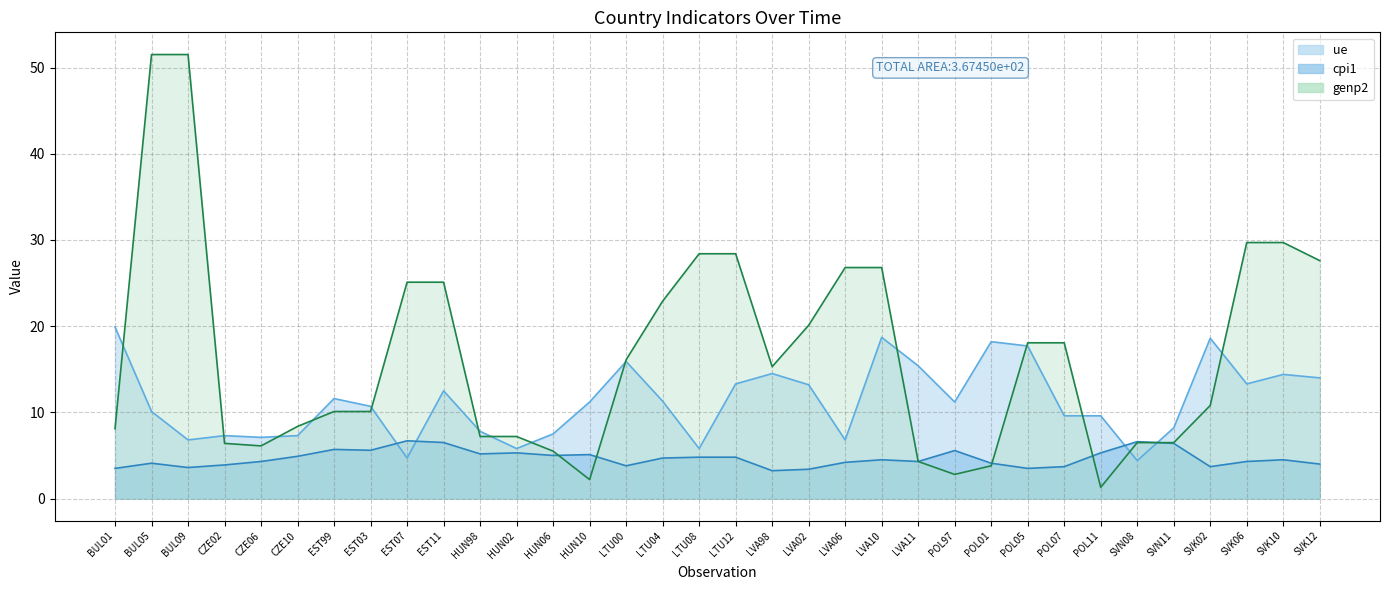

The value of ue at EST11 is 12.5. True or false?

True